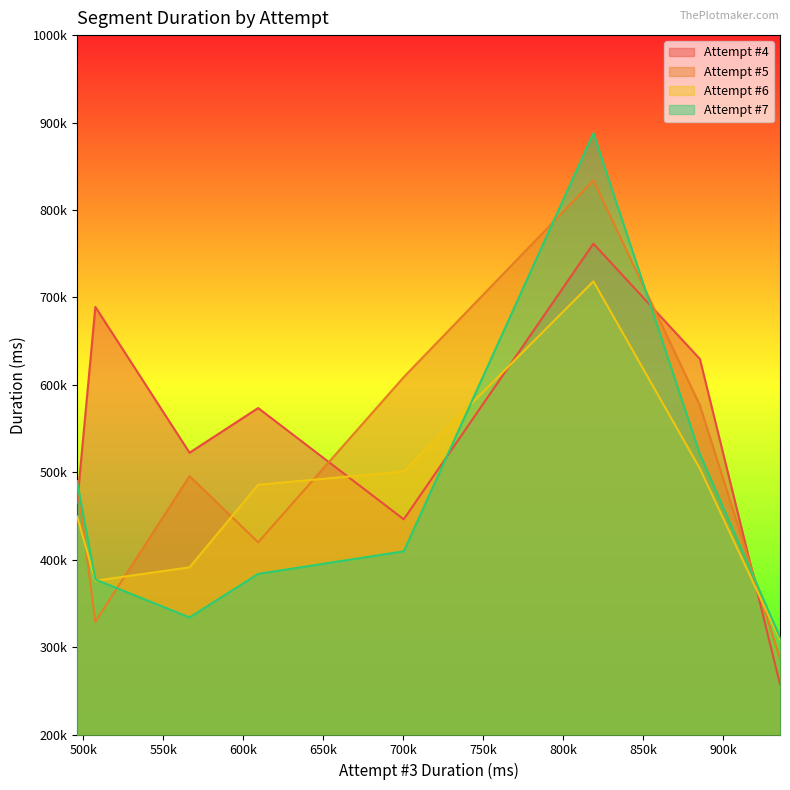

True or false: Attempt #5 and Attempt #7 cross at least once.

True